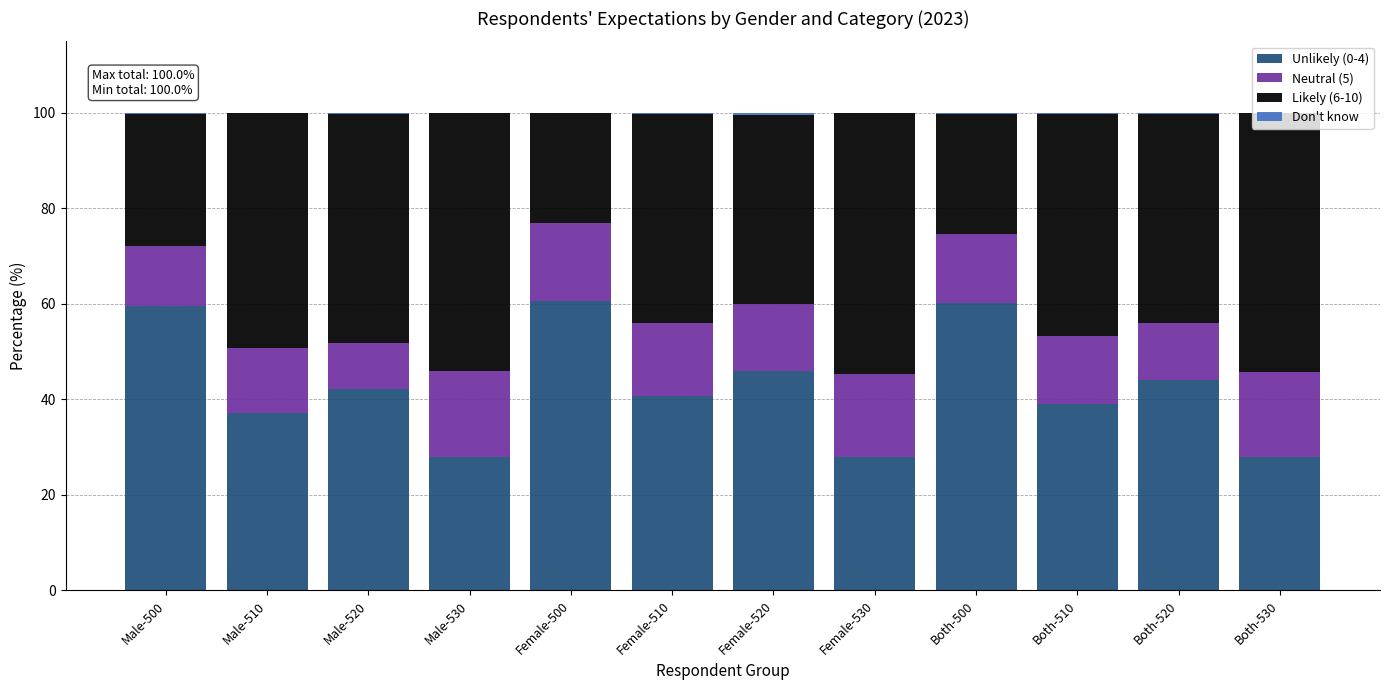

The Unlikely (0-4) series shows 39.0 at Both-510. True or false?

True